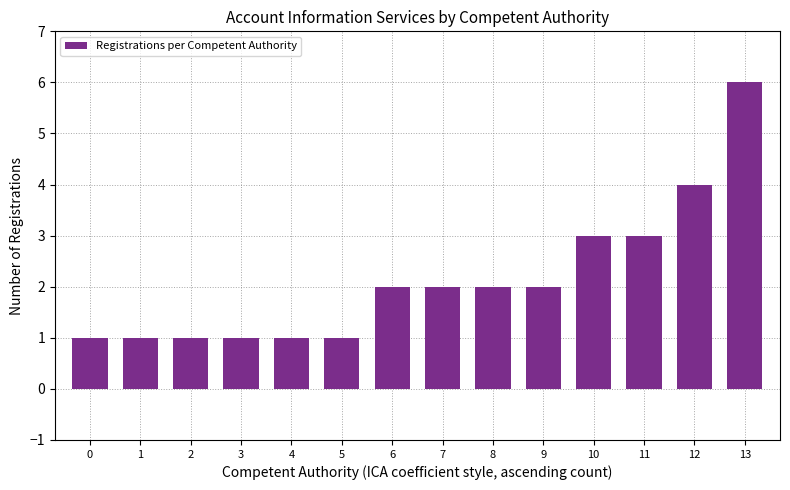

How many distinct data groups are displayed?

1